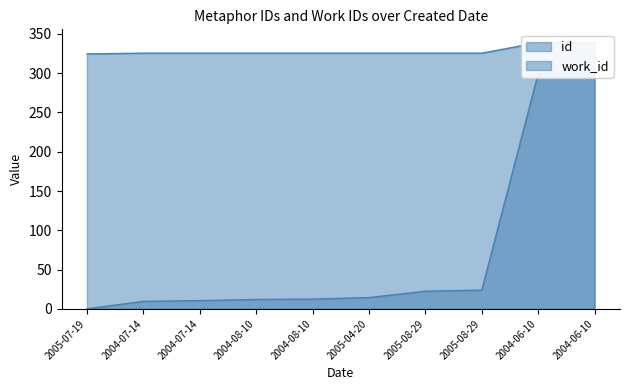

How many values in the id series exceed 14?

5